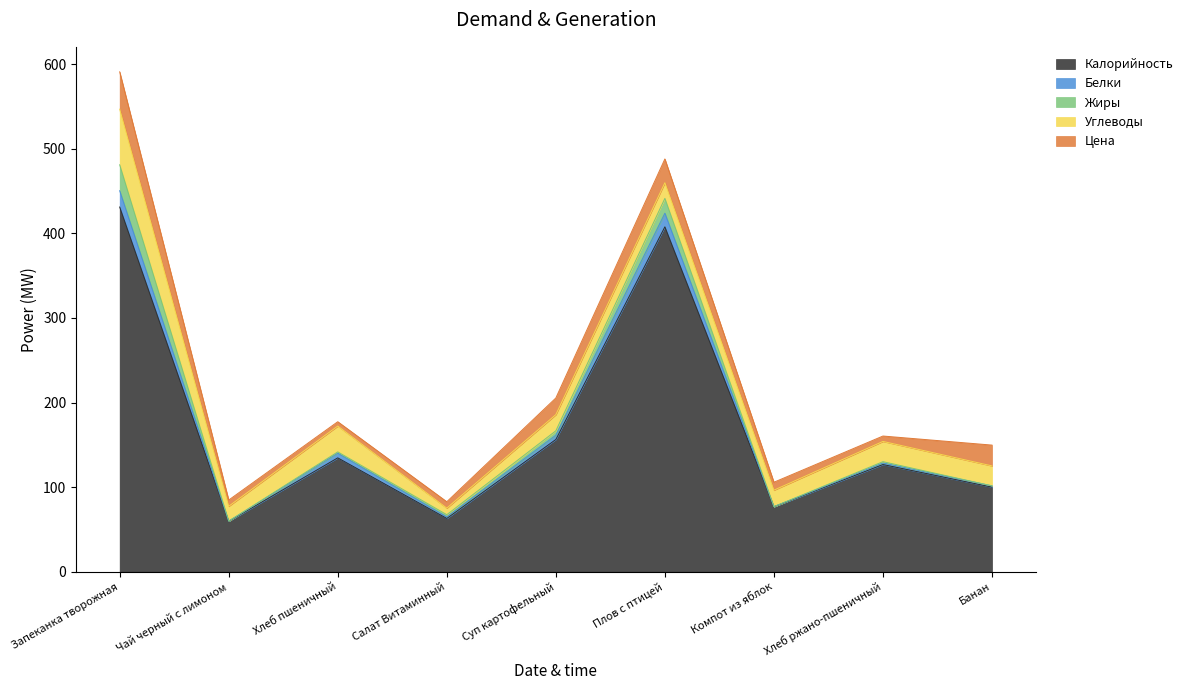

What is the approximate value of Жиры at Запеканка творожная?

30.6